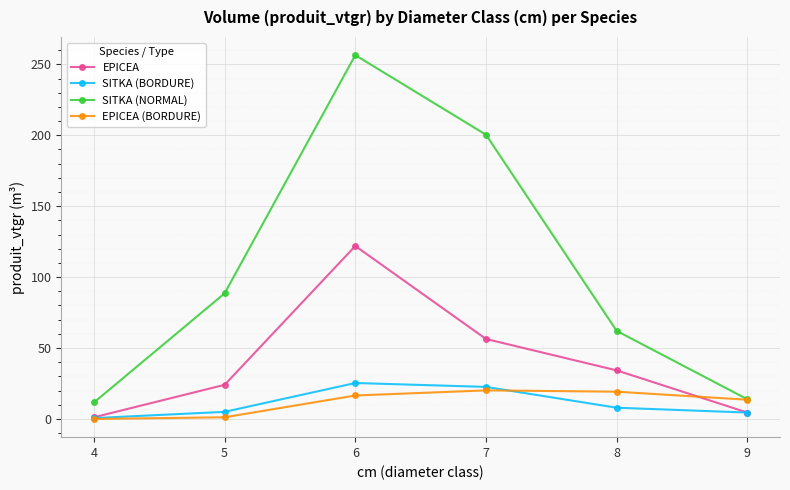

True or false: SITKA (BORDURE) has a value of 5.0 at 5.

True